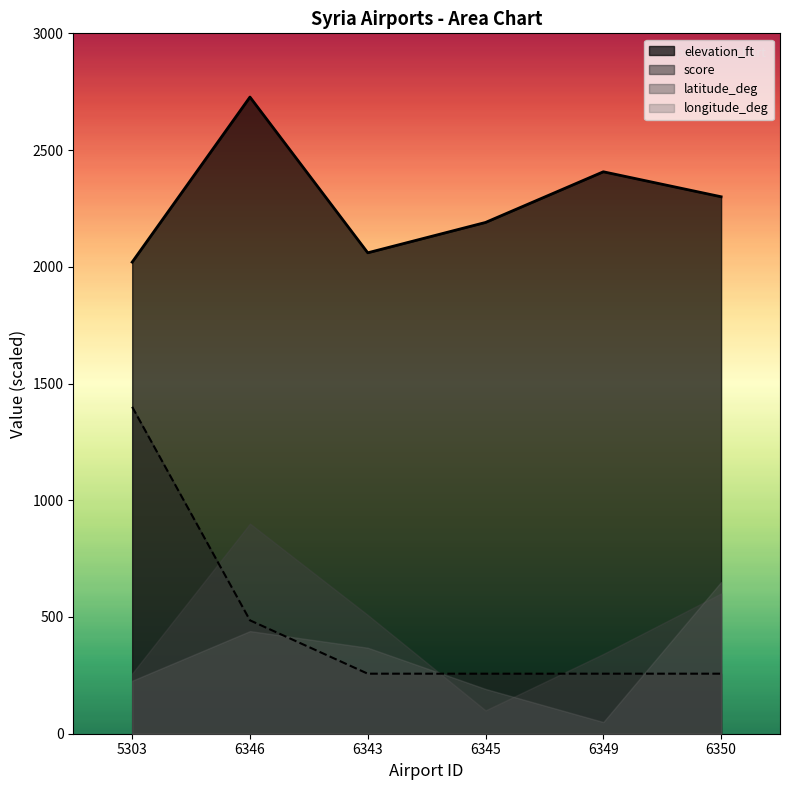

True or false: score and elevation_ft intersect in this chart.

False